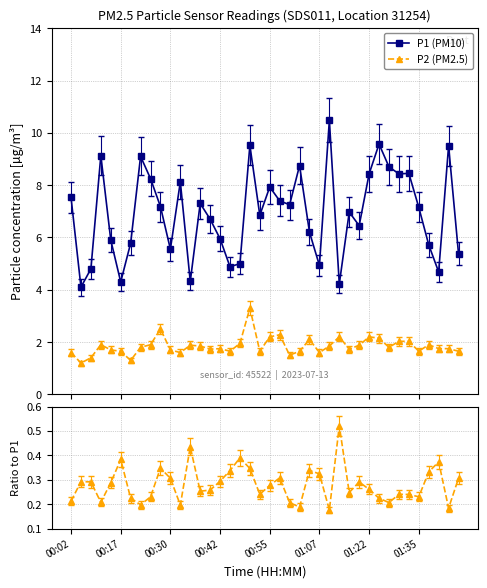

Where is P1 (PM10) nearest to the value 7?

28